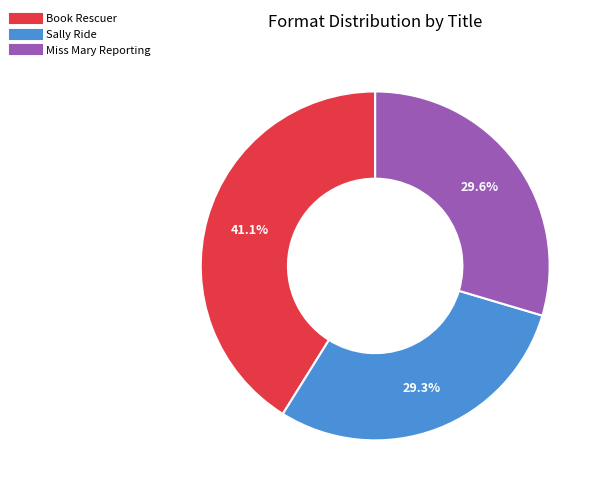

Does Sally Ride represent more than half of the total?

No